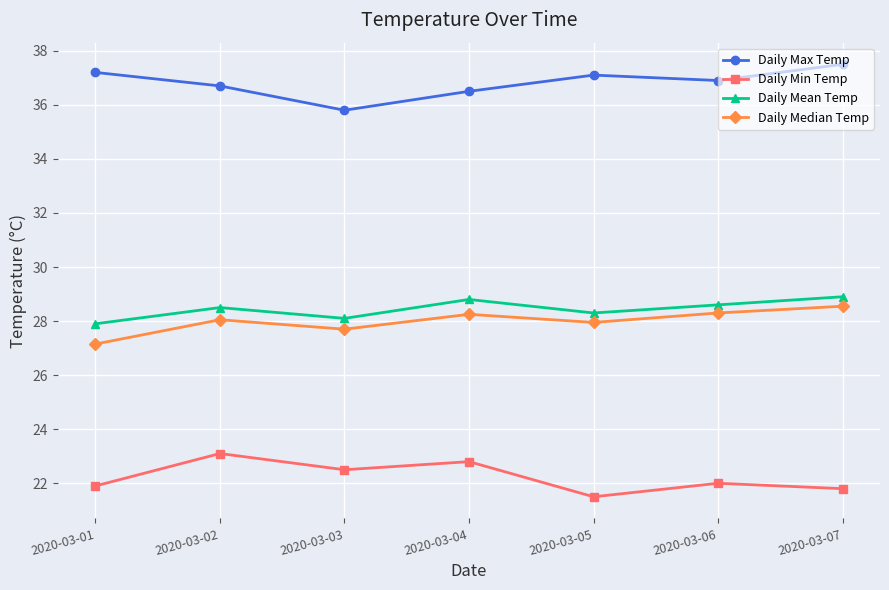

What is the difference between the maximum and minimum values in the Daily Min Temp series?

1.6